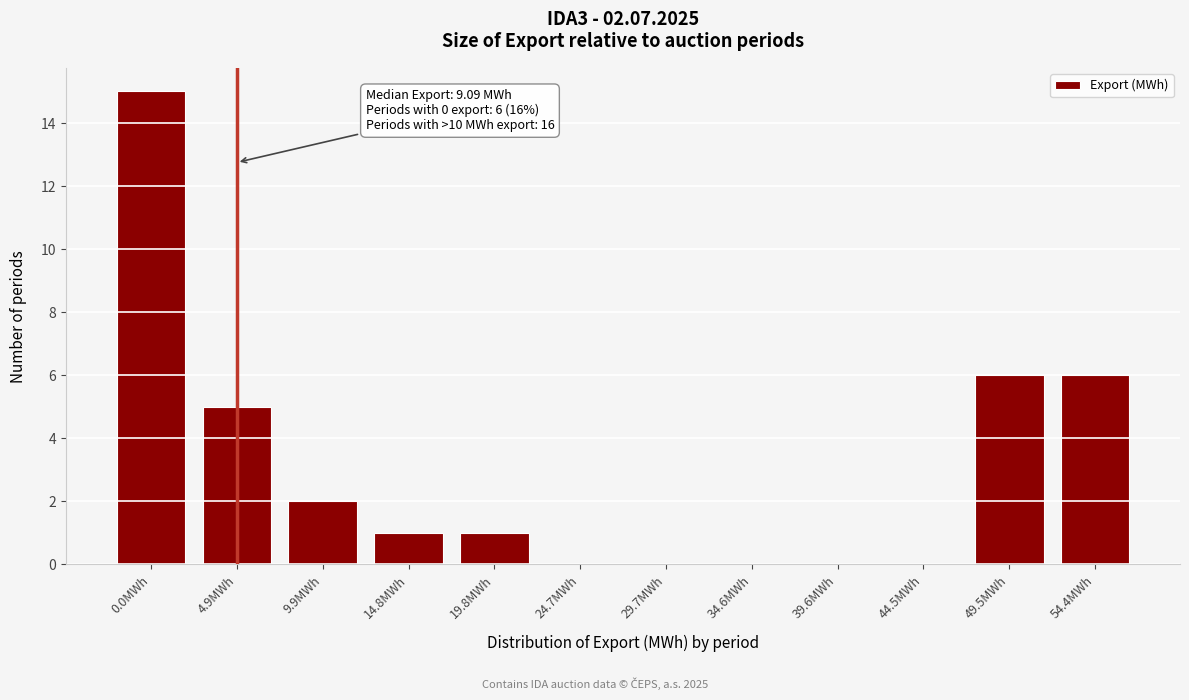

Reading left to right, extract all data points from this chart.

0.0MWh=15	4.9MWh=5	9.9MWh=2	14.8MWh=1	19.8MWh=1	24.7MWh=0	29.7MWh=0	34.6MWh=0	39.6MWh=0	44.5MWh=0	49.5MWh=6	54.4MWh=6